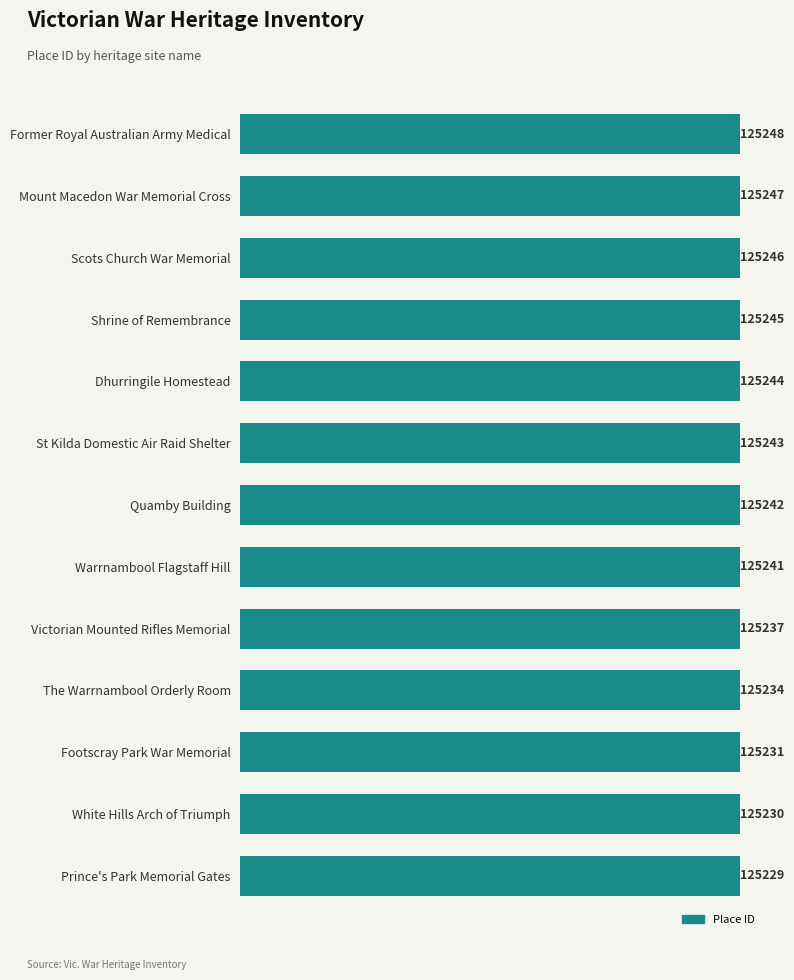

Reading bottom to top, what are all the values shown in this chart?

Prince's Park Memorial Gates=125229	White Hills Arch of Triumph=125230	Footscray Park War Memorial=125231	The Warrnambool Orderly Room=125234	Victorian Mounted Rifles Memorial=125237	Warrnambool Flagstaff Hill=125241	Quamby Building=125242	St Kilda Domestic Air Raid Shelter=125243	Dhurringile Homestead=125244	Shrine of Remembrance=125245	Scots Church War Memorial=125246	Mount Macedon War Memorial Cross=125247	Former Royal Australian Army Medical=125248